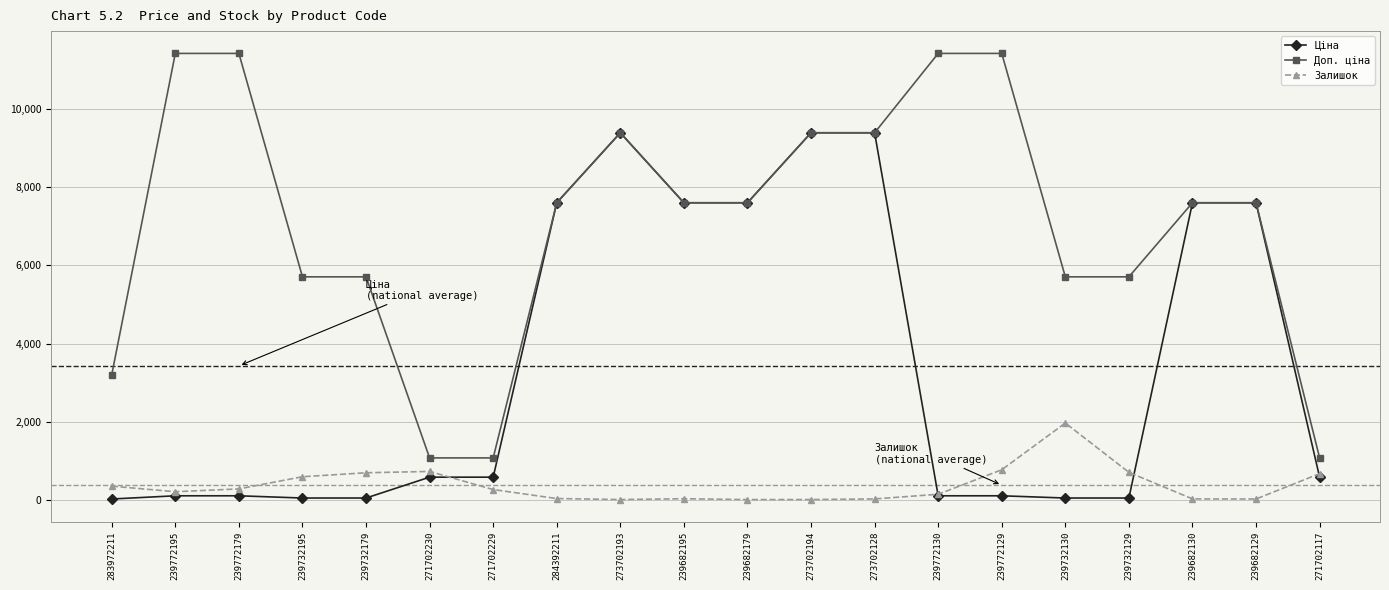

Which series changed the most between 271702230 and 284392211?

Ціна